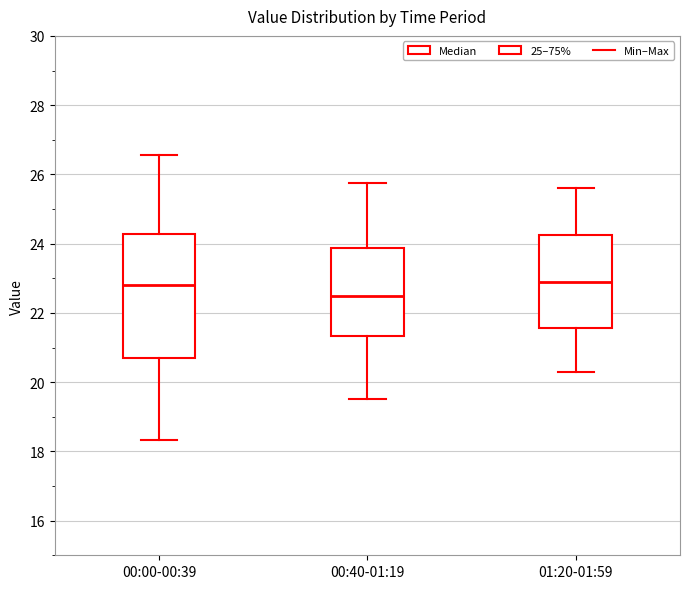

Which box is the tallest, from its lower edge to its upper edge?

00:00-00:39